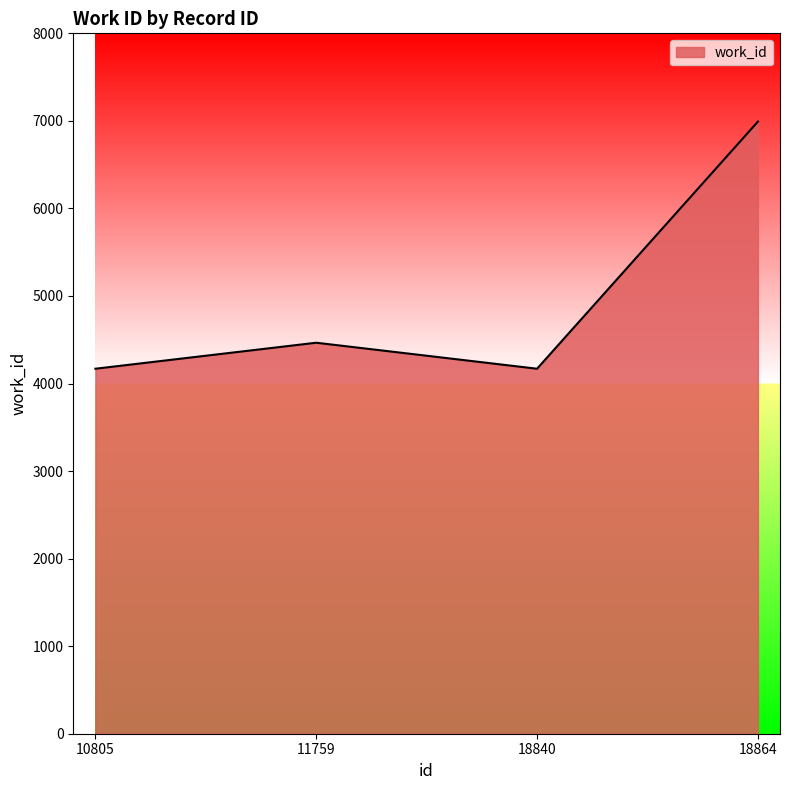

How many series are shown in this chart?

1